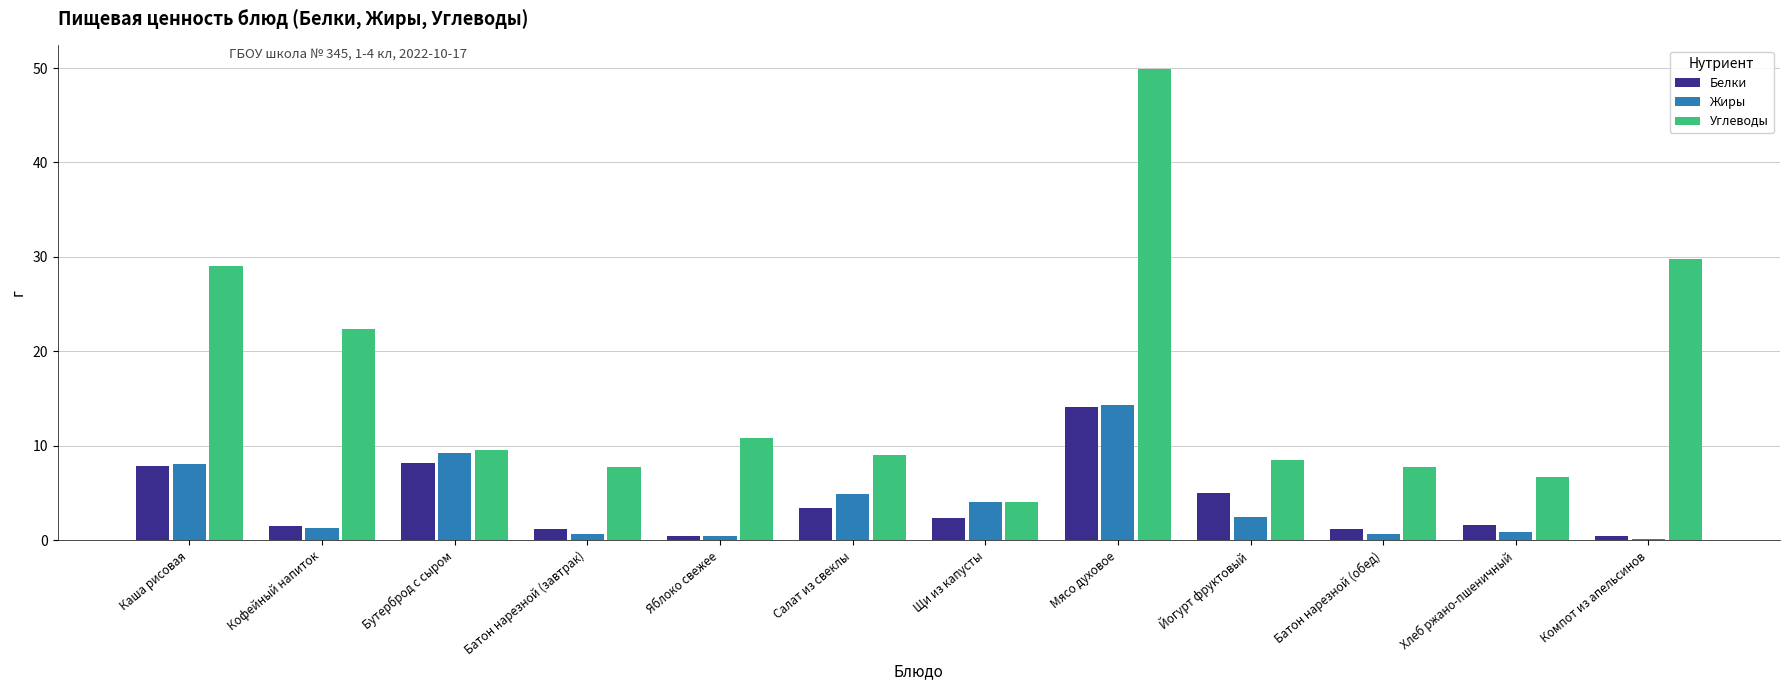

Which category has the highest value across all series?

Мясо духовое